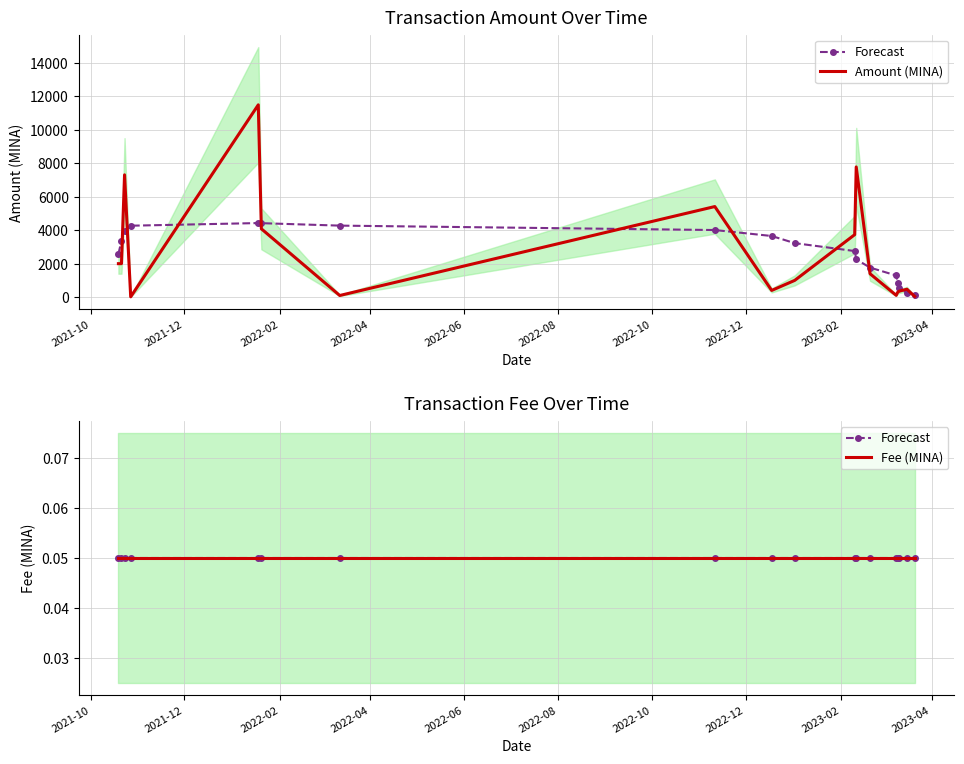

What is the label of the 10th point from the right?

2023-02